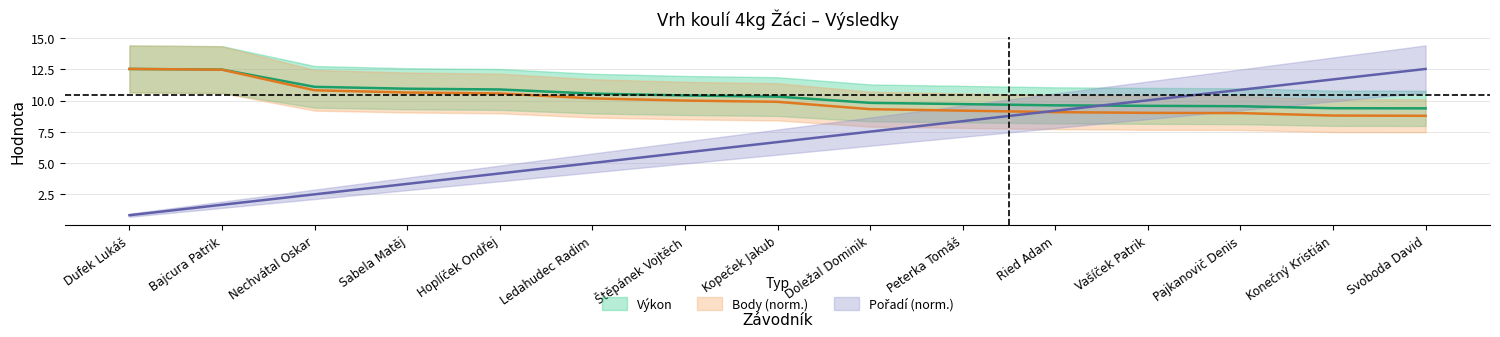

How many values in the Pořadí series exceed 6?

8